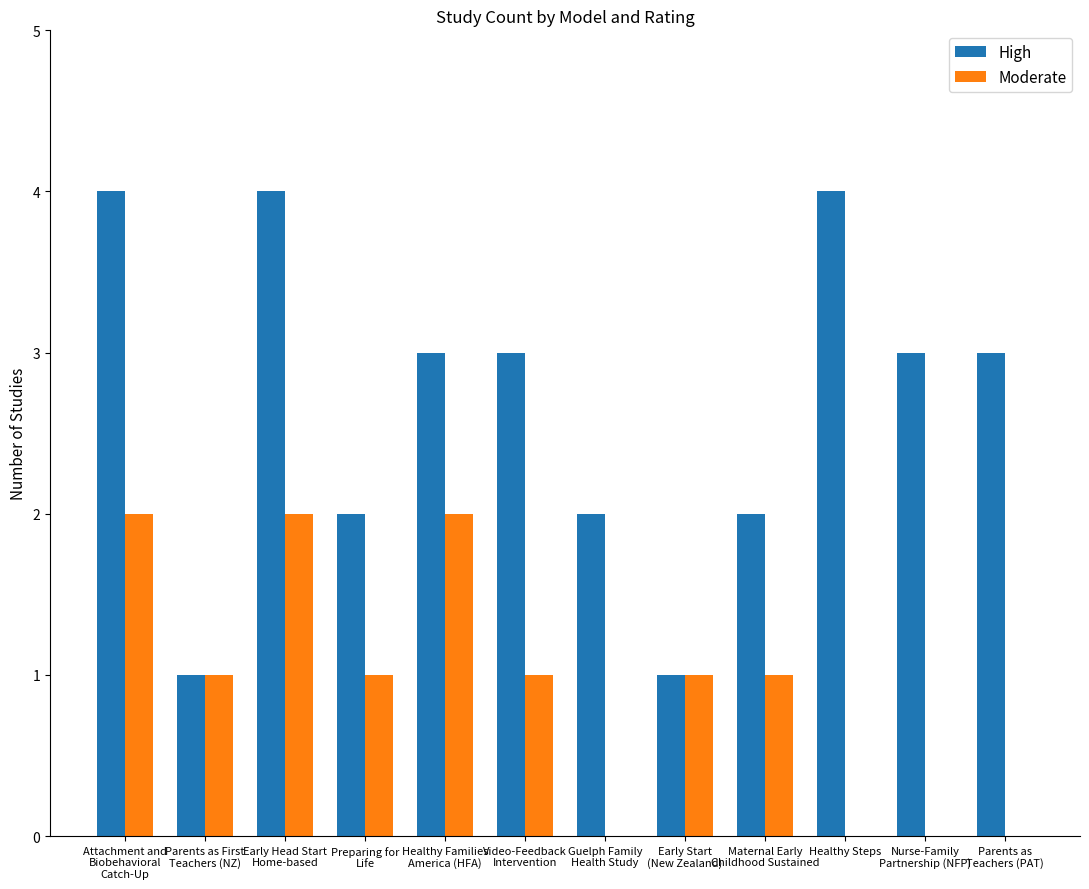

Count the number of categories in the chart.

12